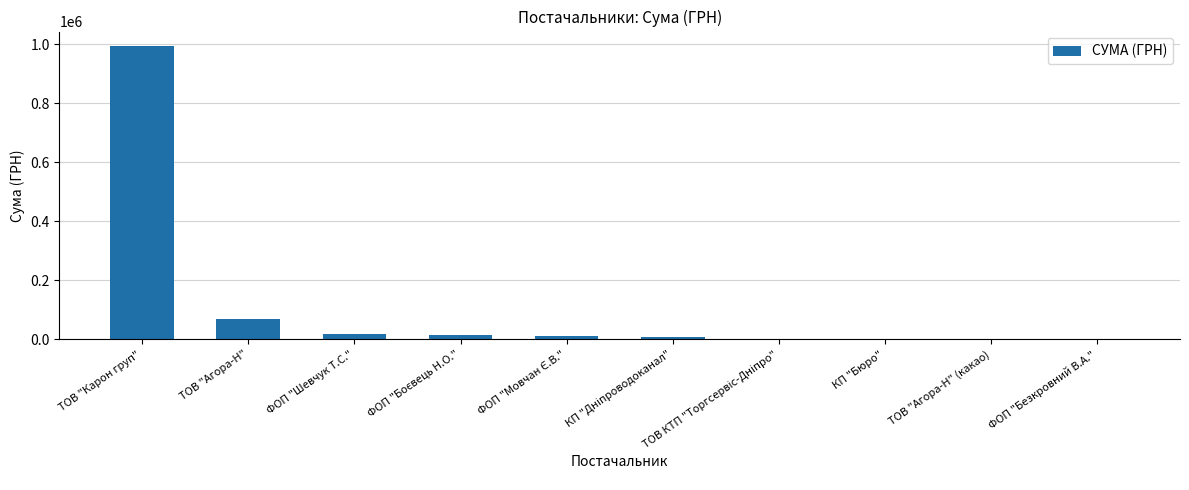

The value at ТОВ "Карон груп" is 993978.1. True or false?

True